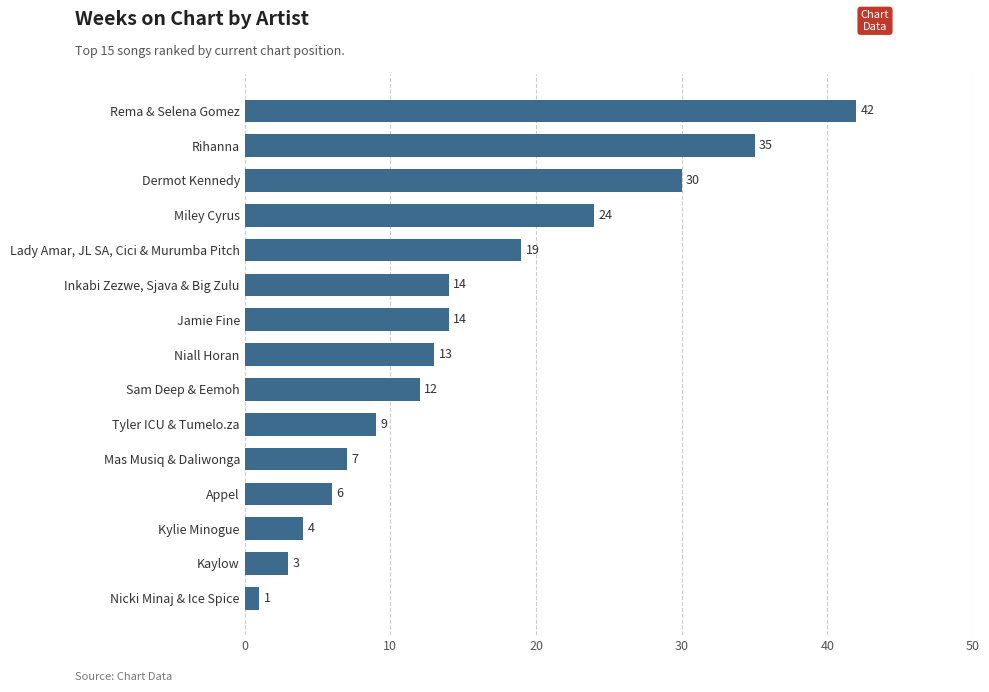

Does the chart contain any negative values?

No